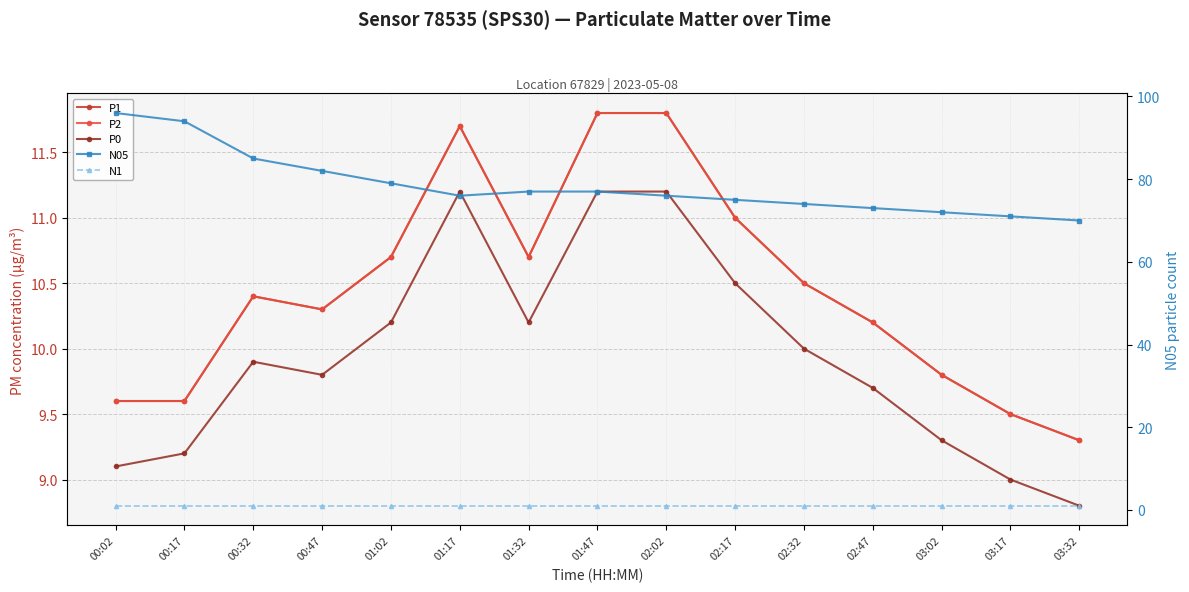

At which category does P0 reach its first local valley?

00:47